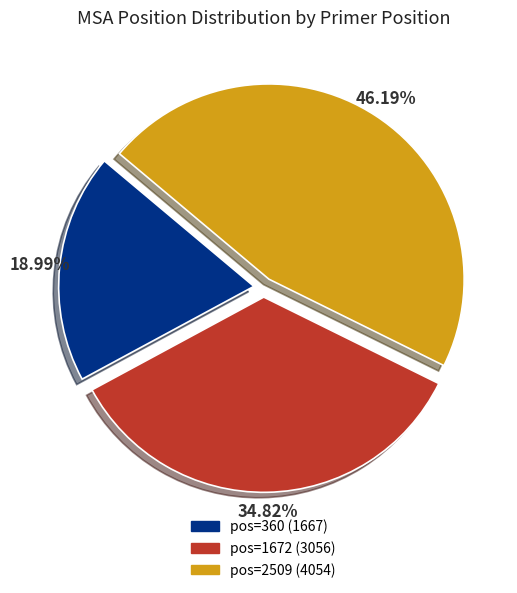

To the nearest percent, what is the difference between the pos=1672 and pos=2509 slice percentages?

11%